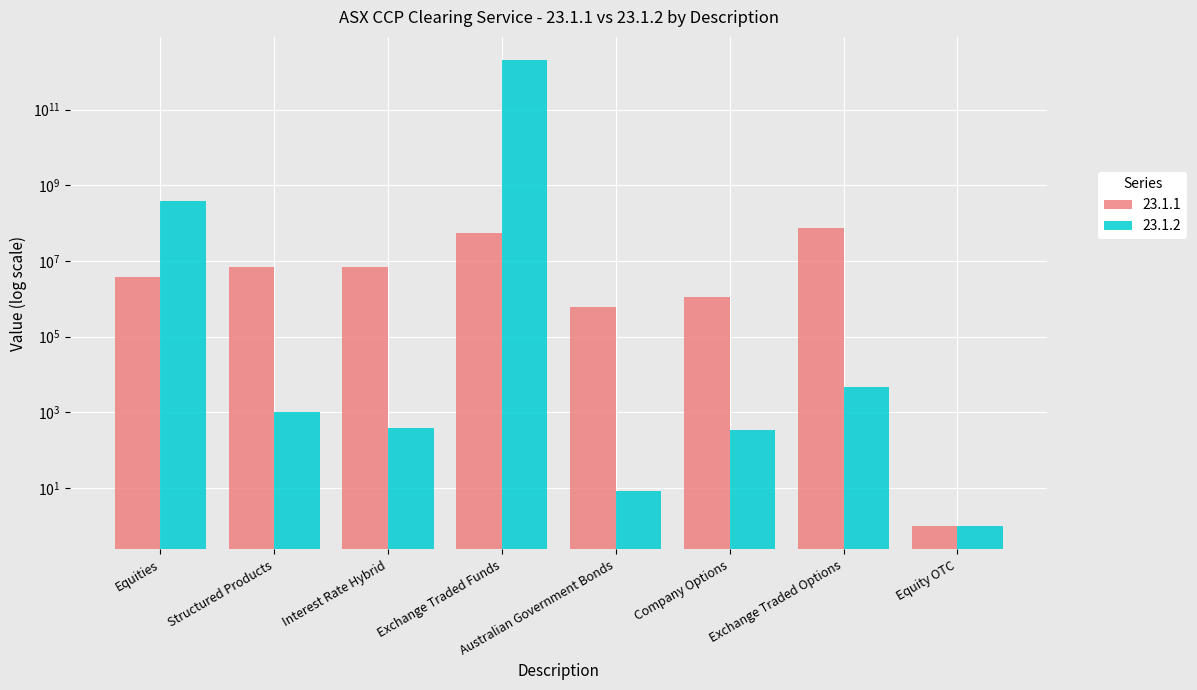

How many groups of bars are there?

8